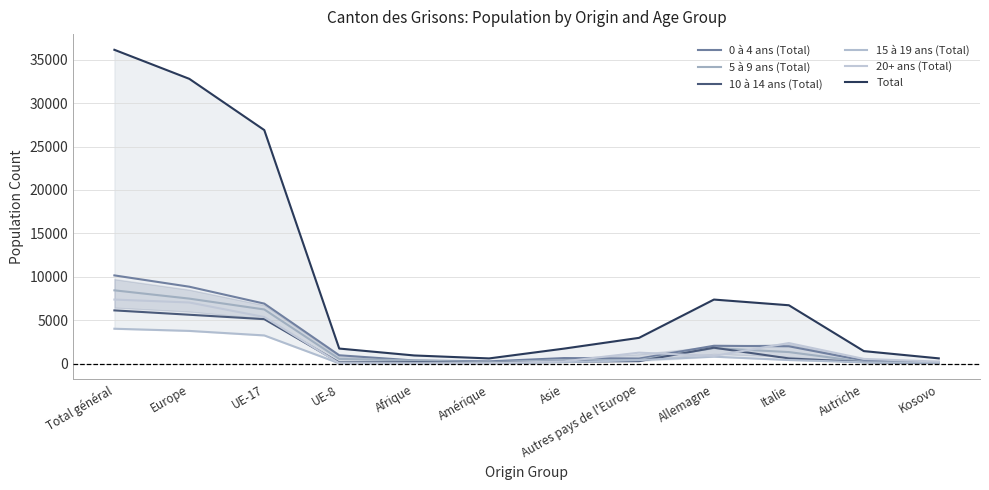

Rank the series at Italie from highest to lowest value.

Total, 20+ ans (Total), 0 à 4 ans (Total), 5 à 9 ans (Total), 10 à 14 ans (Total), 15 à 19 ans (Total)